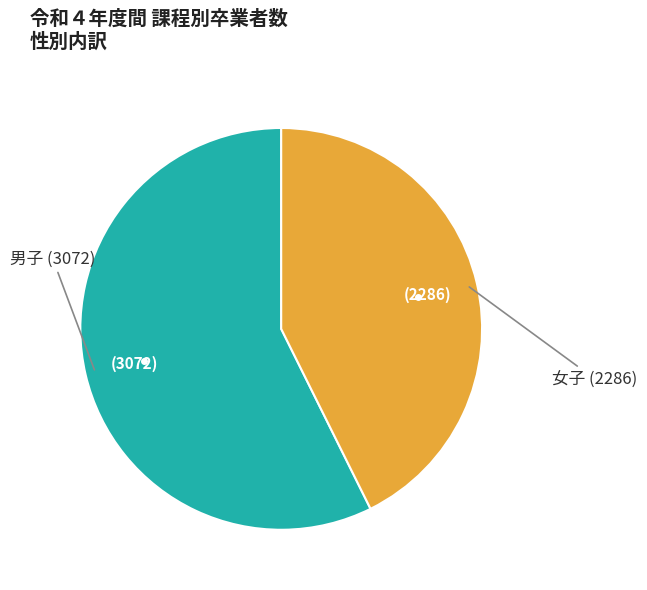

Does any single category account for the majority?

Yes